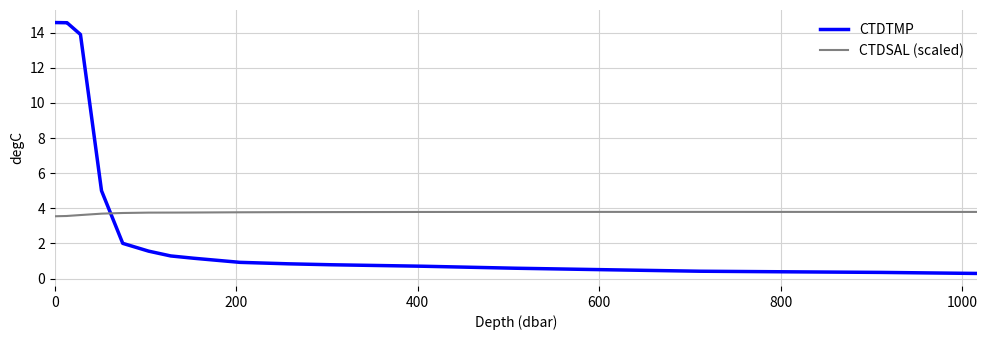

How many intersections are there between CTDSAL (scaled) and CTDTMP?

1